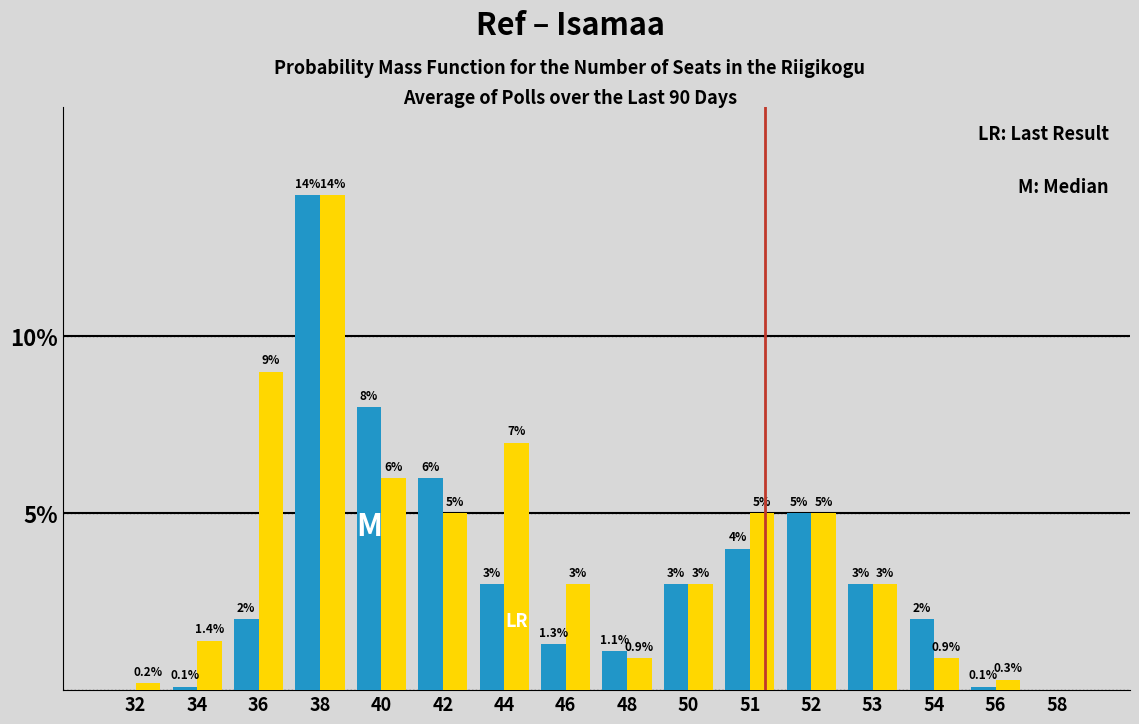

What is the total value across all series at 42?

11.0